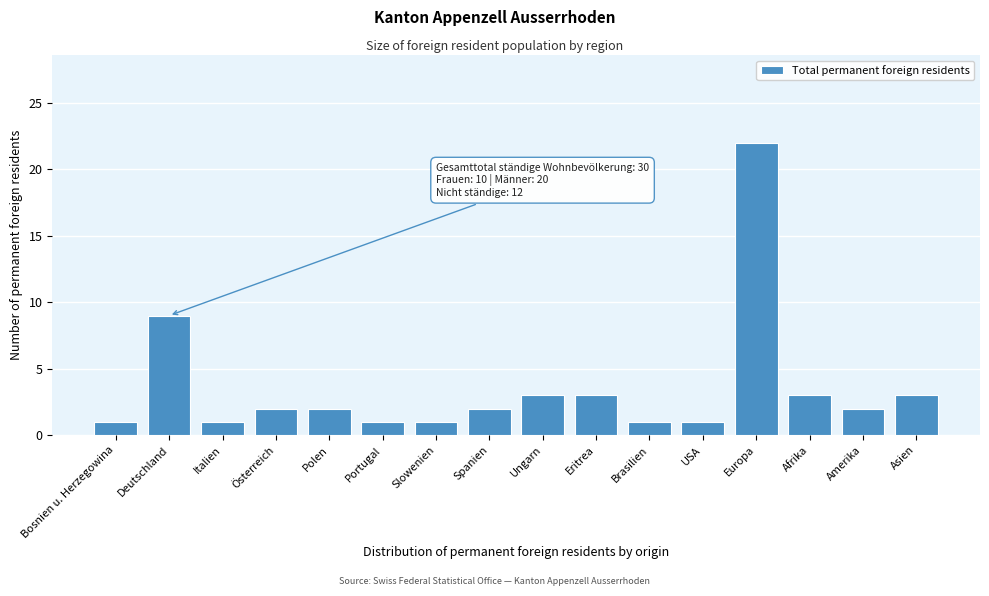

Reading left to right, transcribe all the data shown in this chart.

1	9	1	2	2	1	1	2	3	3	1	1	22	3	2	3